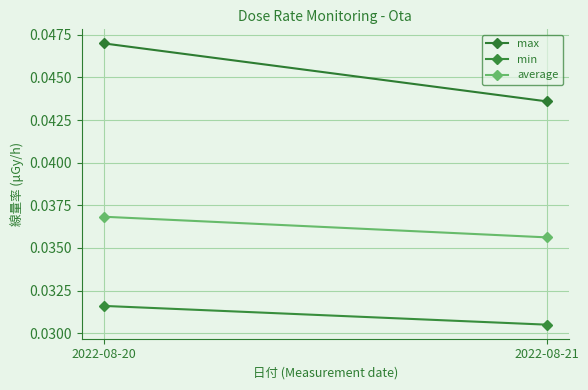

What is the sum of the min values at 2022-08-21 and 2022-08-20?

0.1